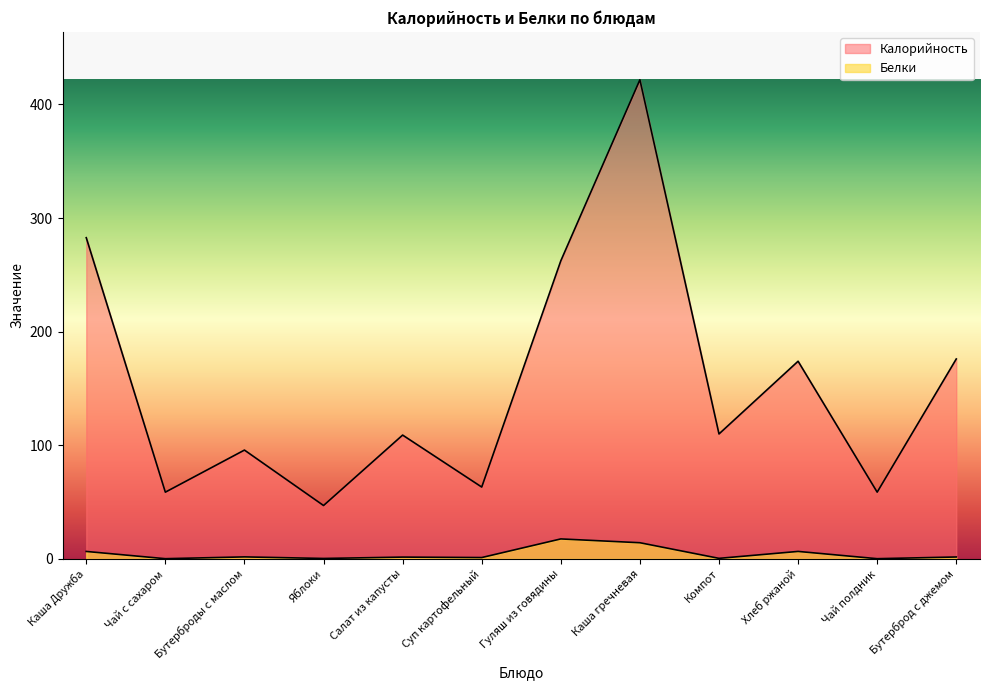

What is the sum of all Калорийность values?

1859.5